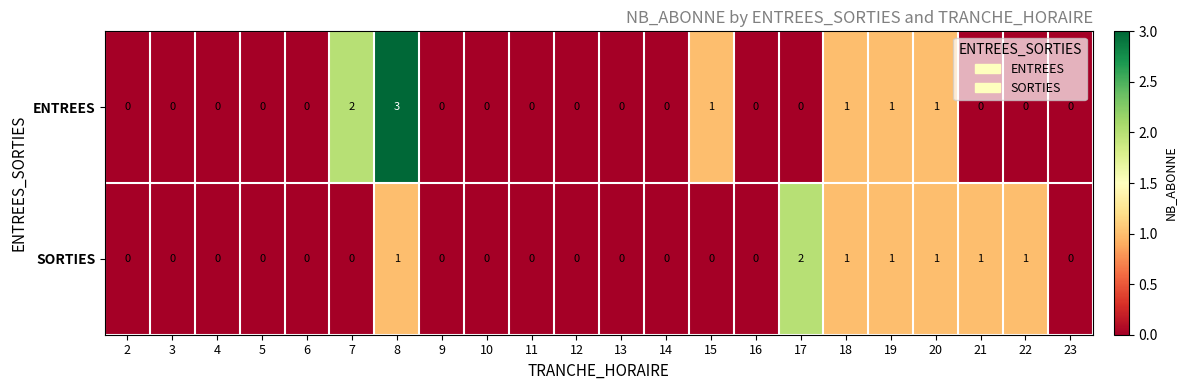

Count the SORTIES values in the range 0 to 1.

21